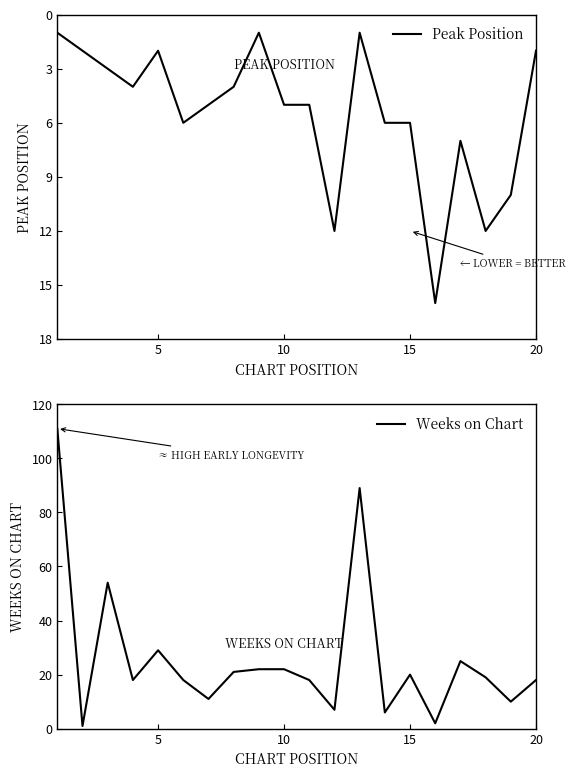

How many categories are shown in the chart?

20